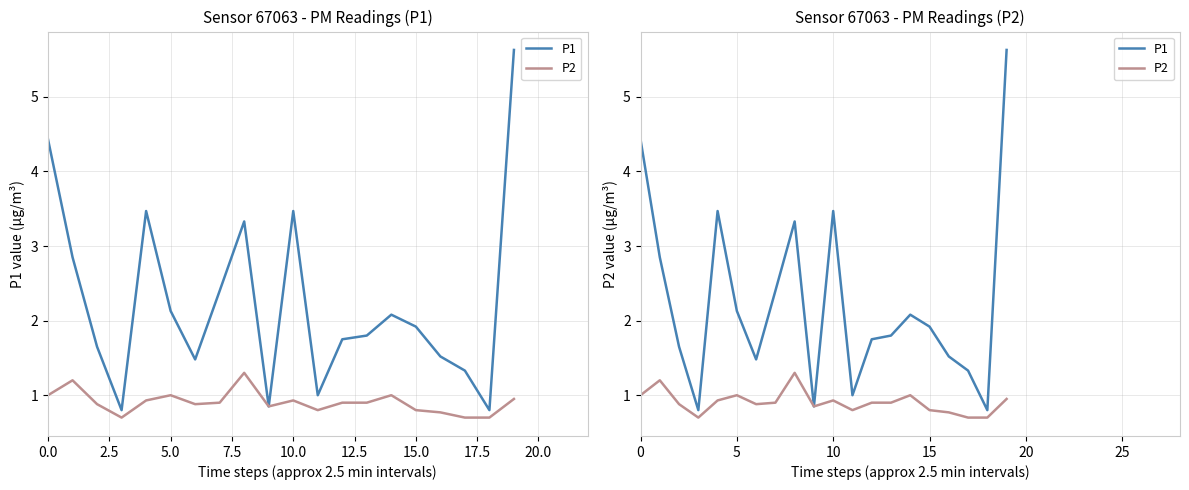

Does the chart display data point markers on the line(s)?

No